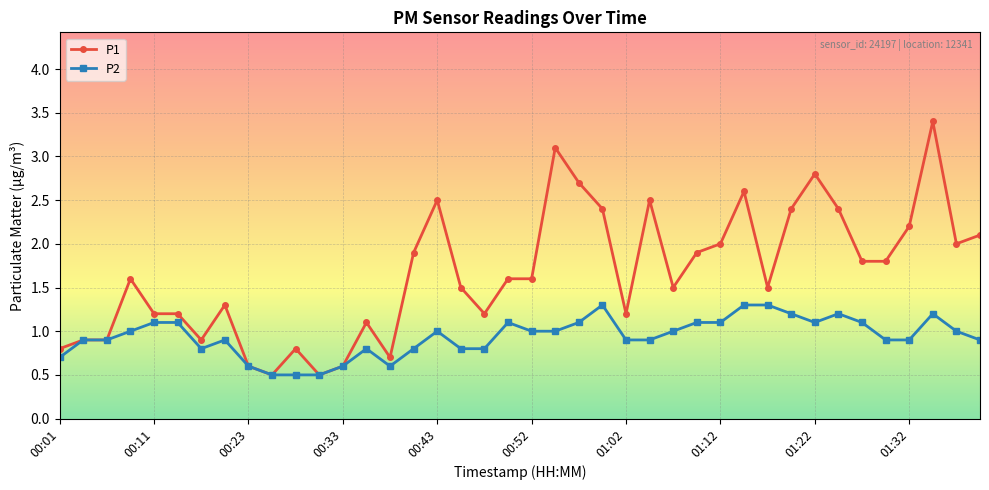

What is the value of the P2 point at the 40th from the left?

0.9